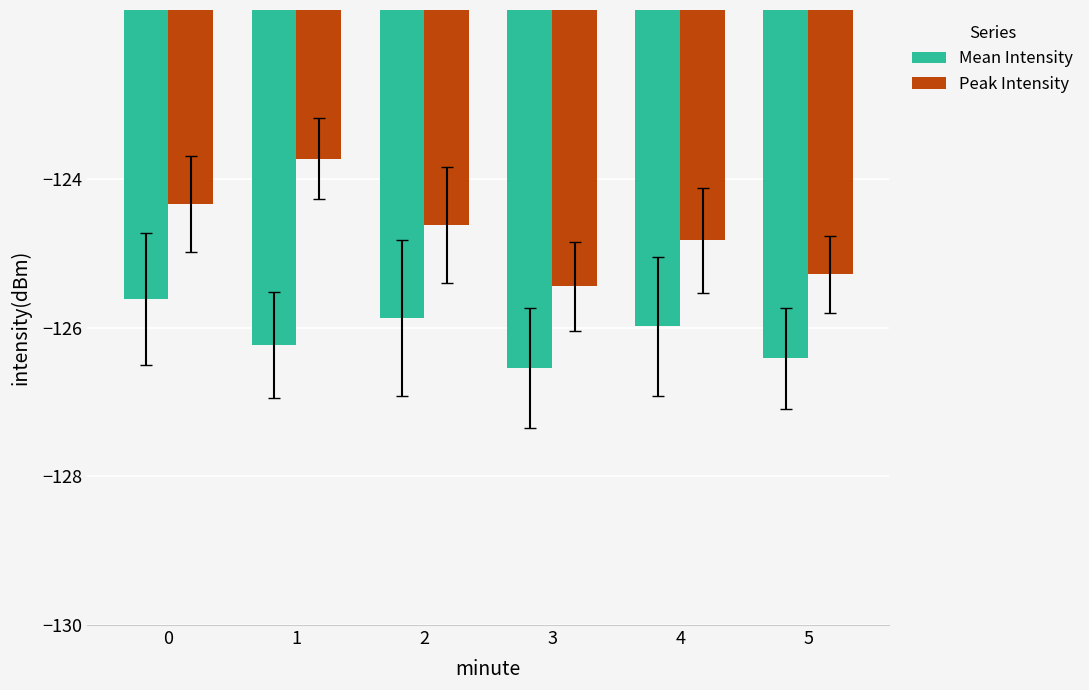

Is the value of Mean Intensity at 4 greater than the value of Peak Intensity at 4?

No